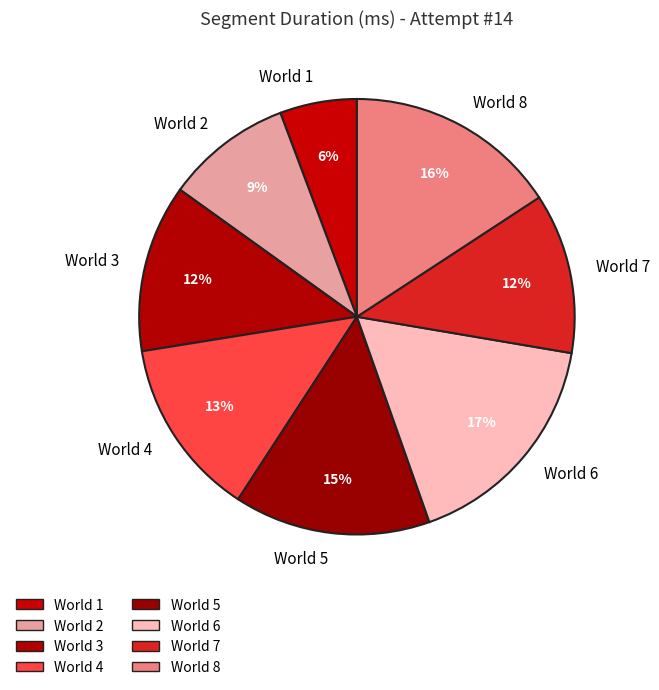

Which category has the biggest portion of the pie?

World 6